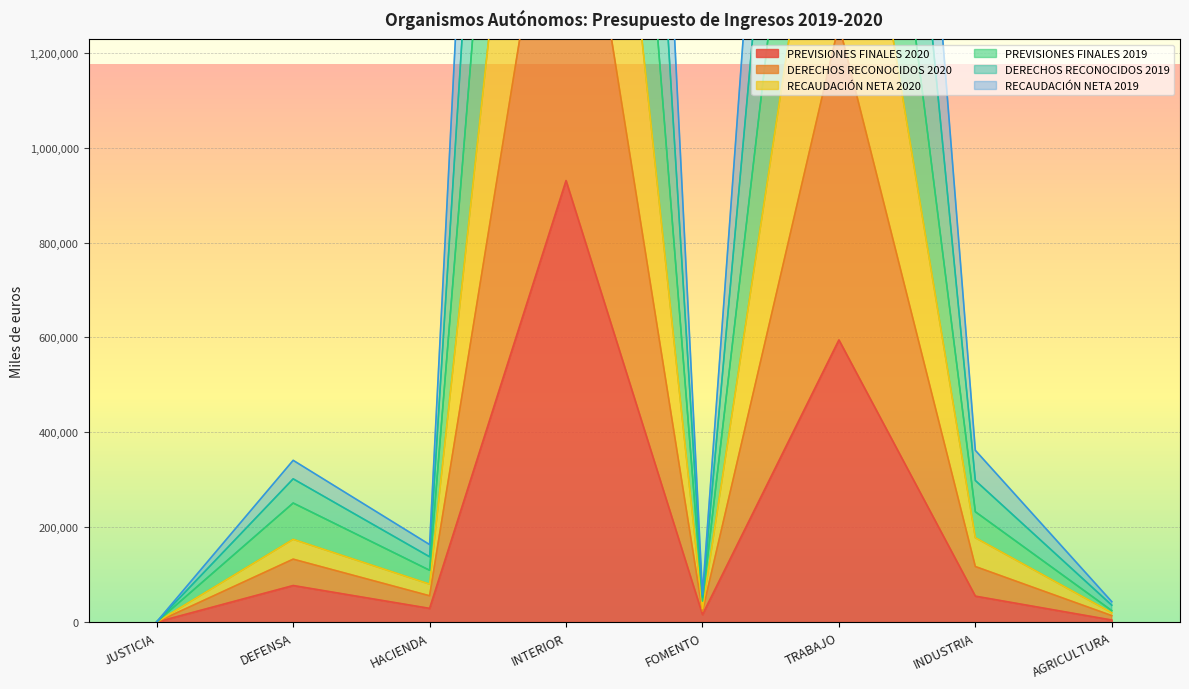

Between TRABAJO and AGRICULTURA, which series saw the biggest shift?

RECAUDACIÓN NETA 2020